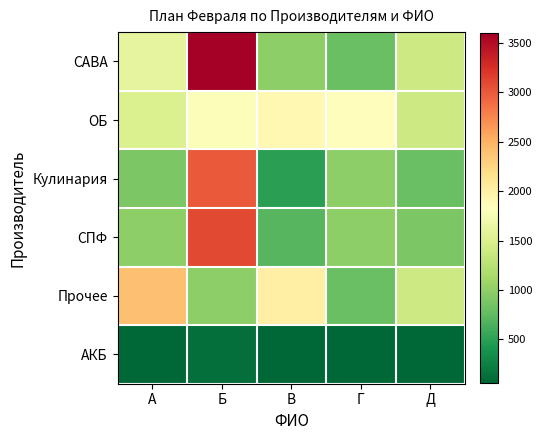

Rank the series at В from highest to lowest value.

Прочее, ОБ, САВА, СПФ, Кулинария, АКБ